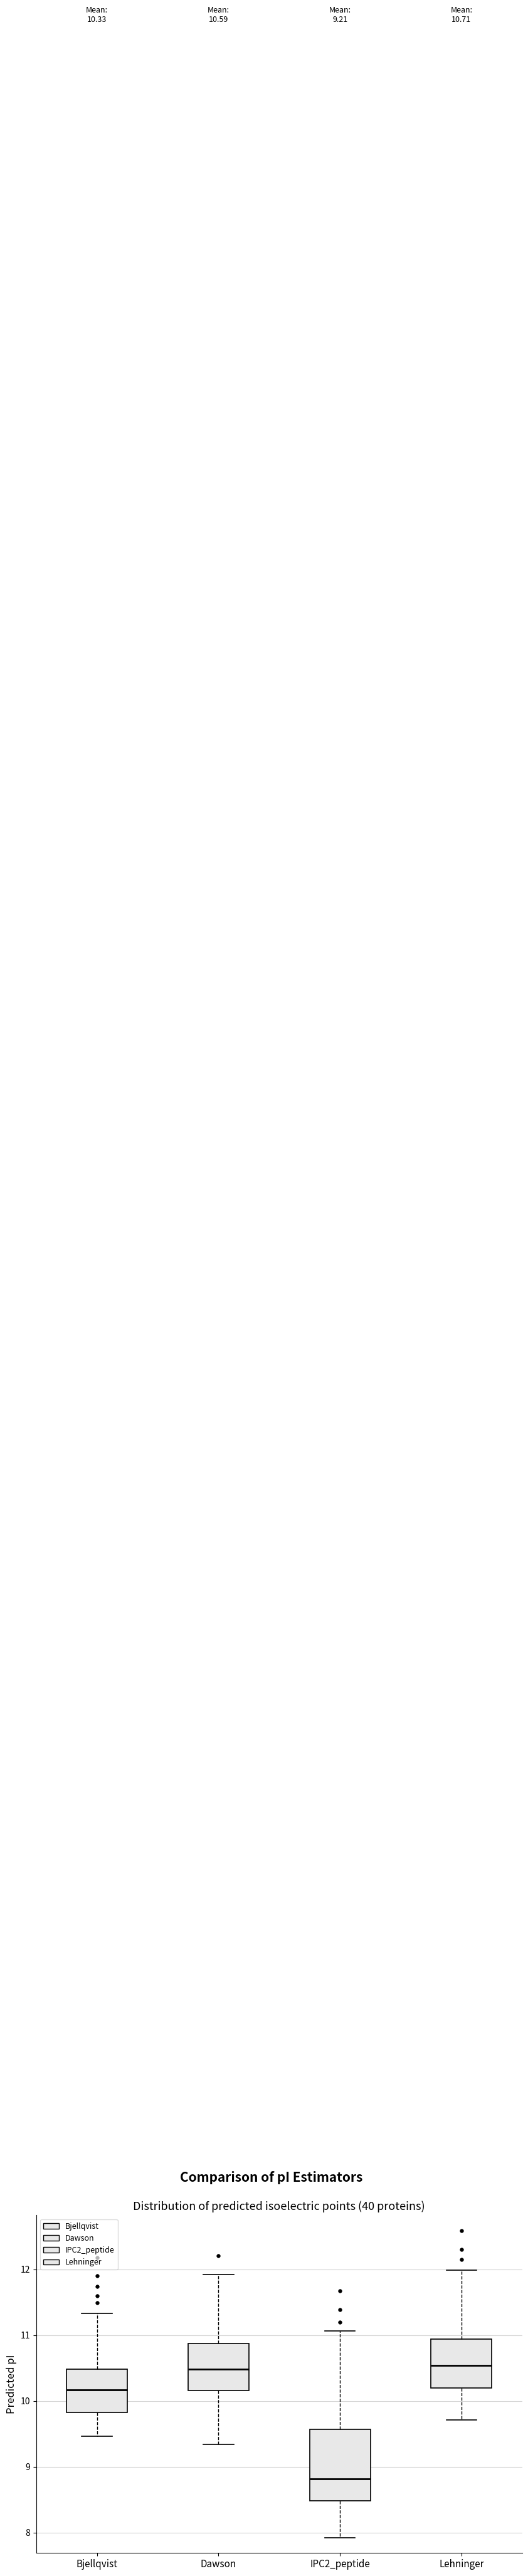

Comparing the boxes themselves (not the whiskers), which one is the tallest?

IPC2_peptide